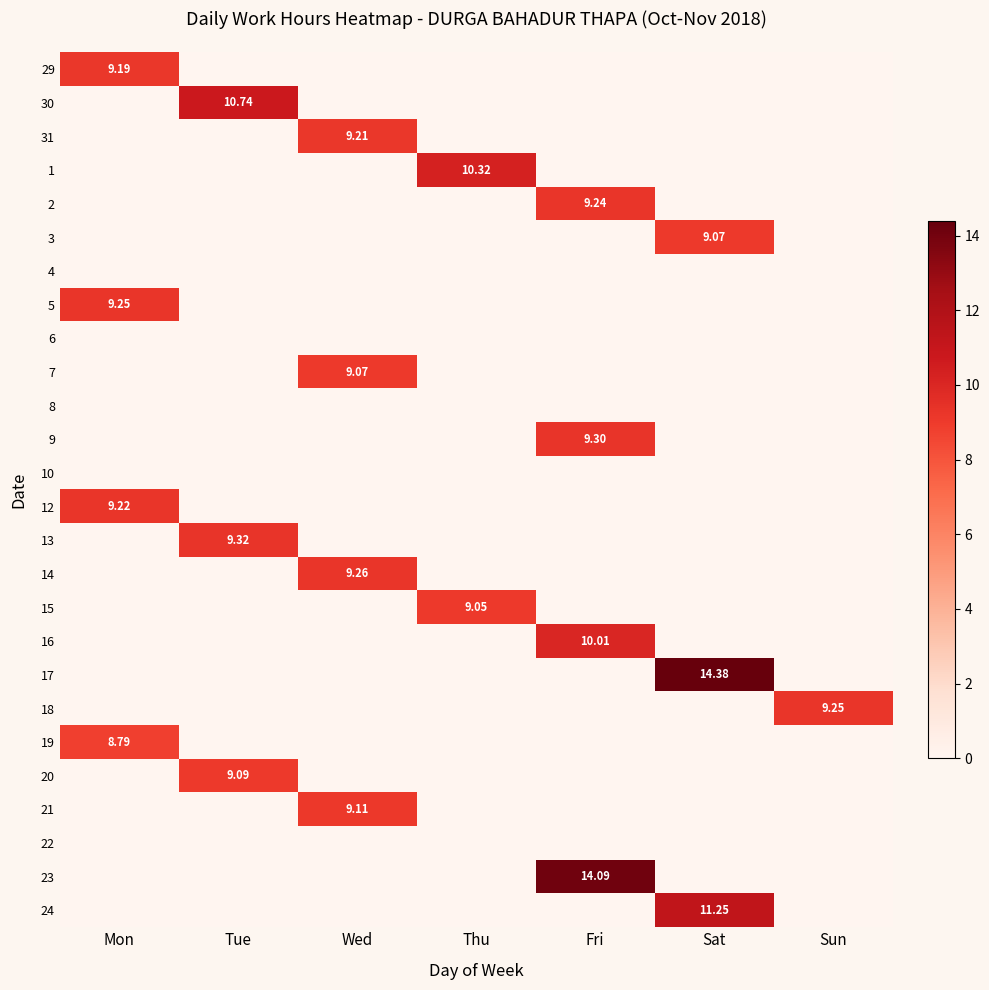

Is the value of 29 at Mon greater than the value of 2 at Sat?

Yes